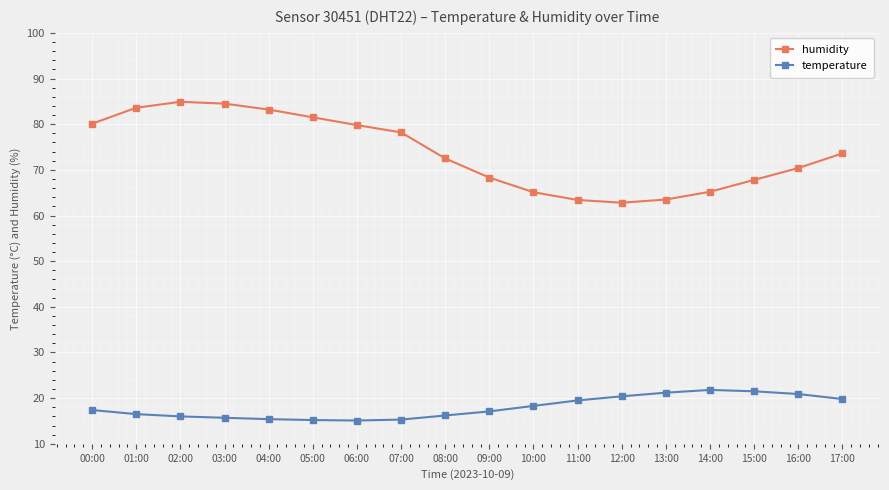

True or false: humidity has more than 0 interior local peaks.

True